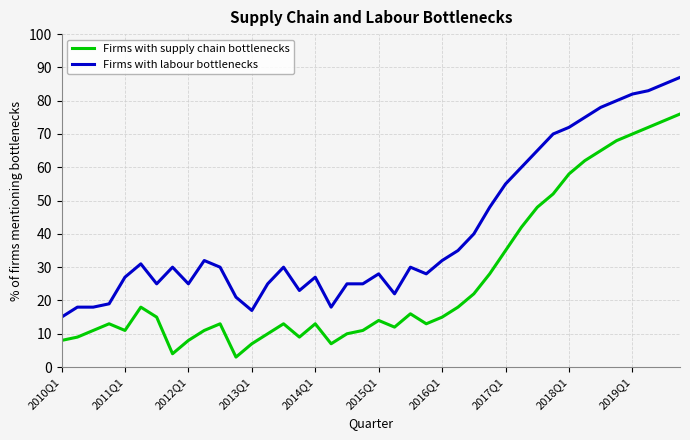

True or false: Firms with labour bottlenecks and Firms with supply chain bottlenecks cross at least once.

False